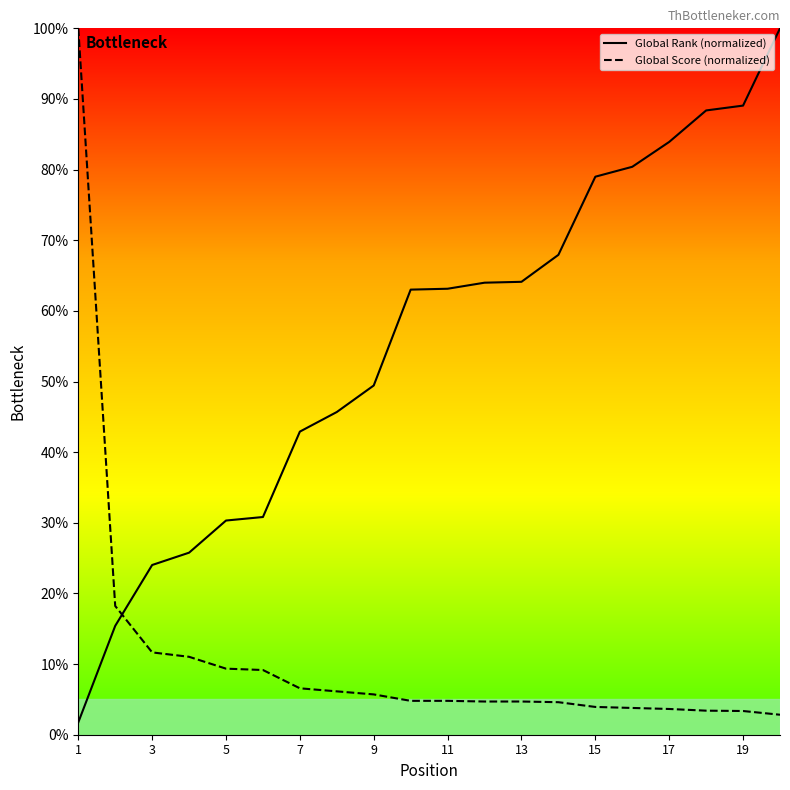

Which category has the highest value in the Global Score (normalized) series?

1